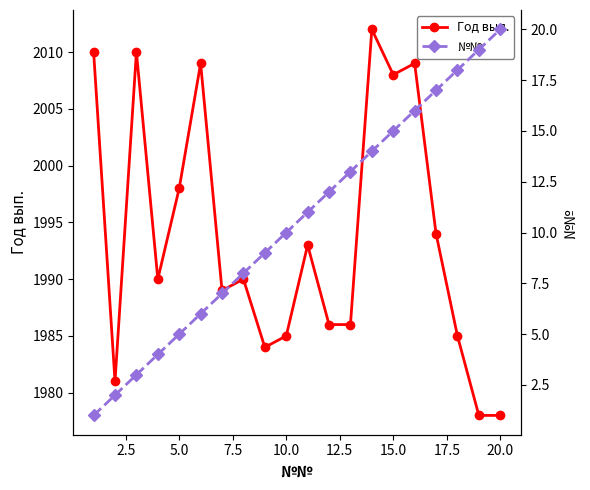

What is the maximum value for Год вып.?

2012